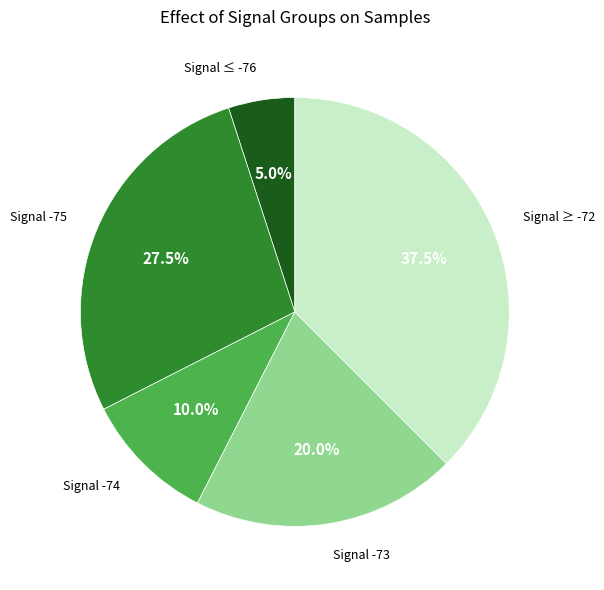

Does any single category account for the majority?

No